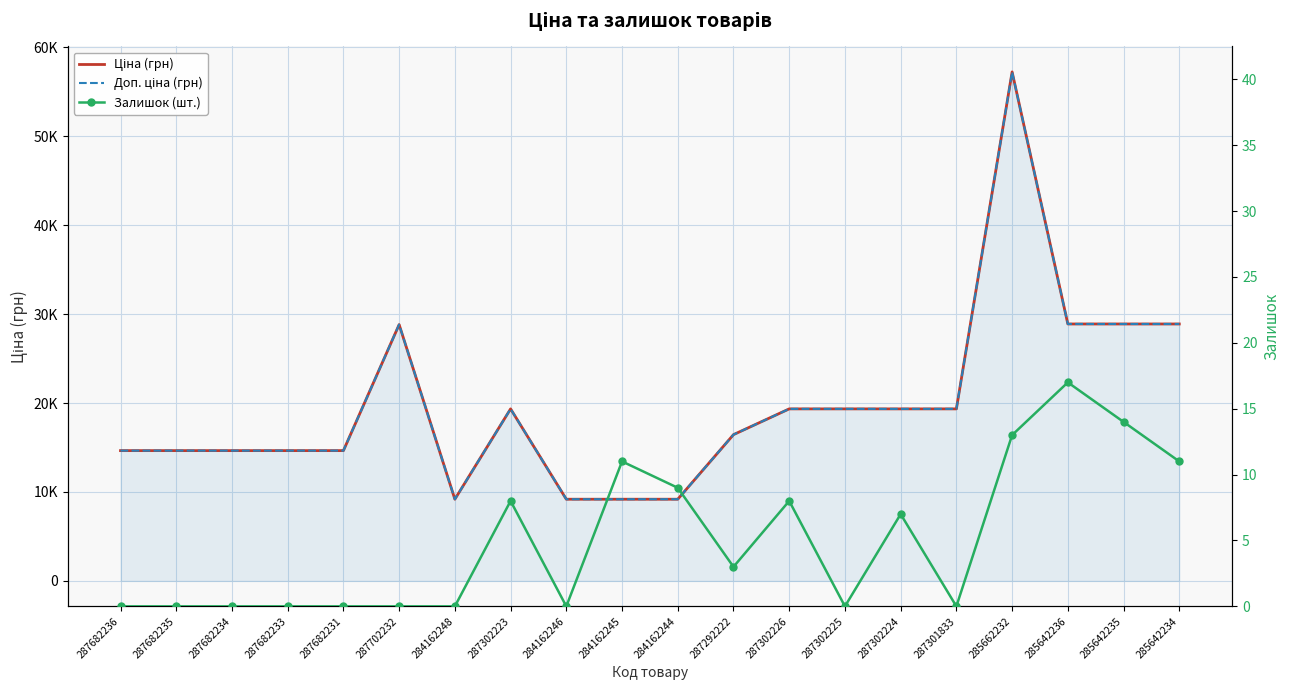

What is the maximum value for Доп. ціна (грн)?

57235.5